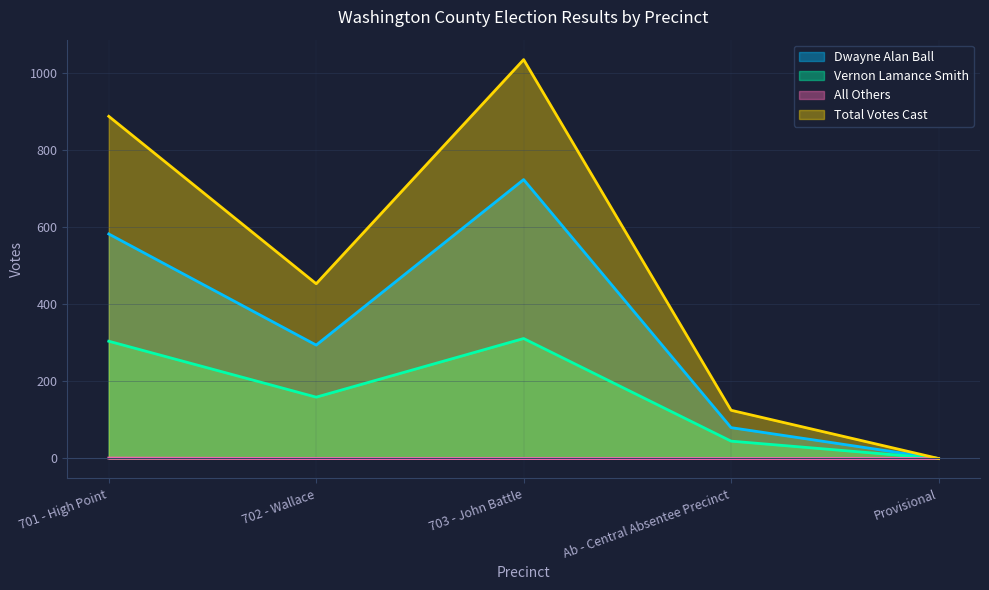

Rank the series by their maximum value, from lowest to highest.

All Others, Vernon Lamance Smith, Dwayne Alan Ball, Total Votes Cast